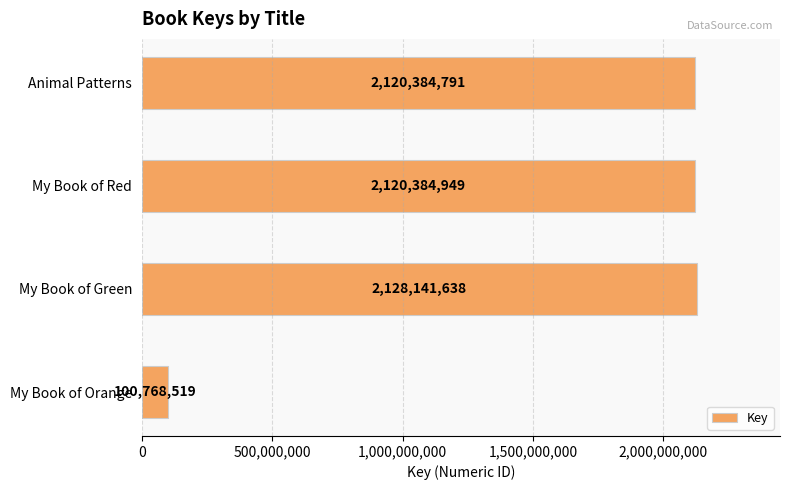

True or false: the data shows 3239170396 at Animal Patterns.

False